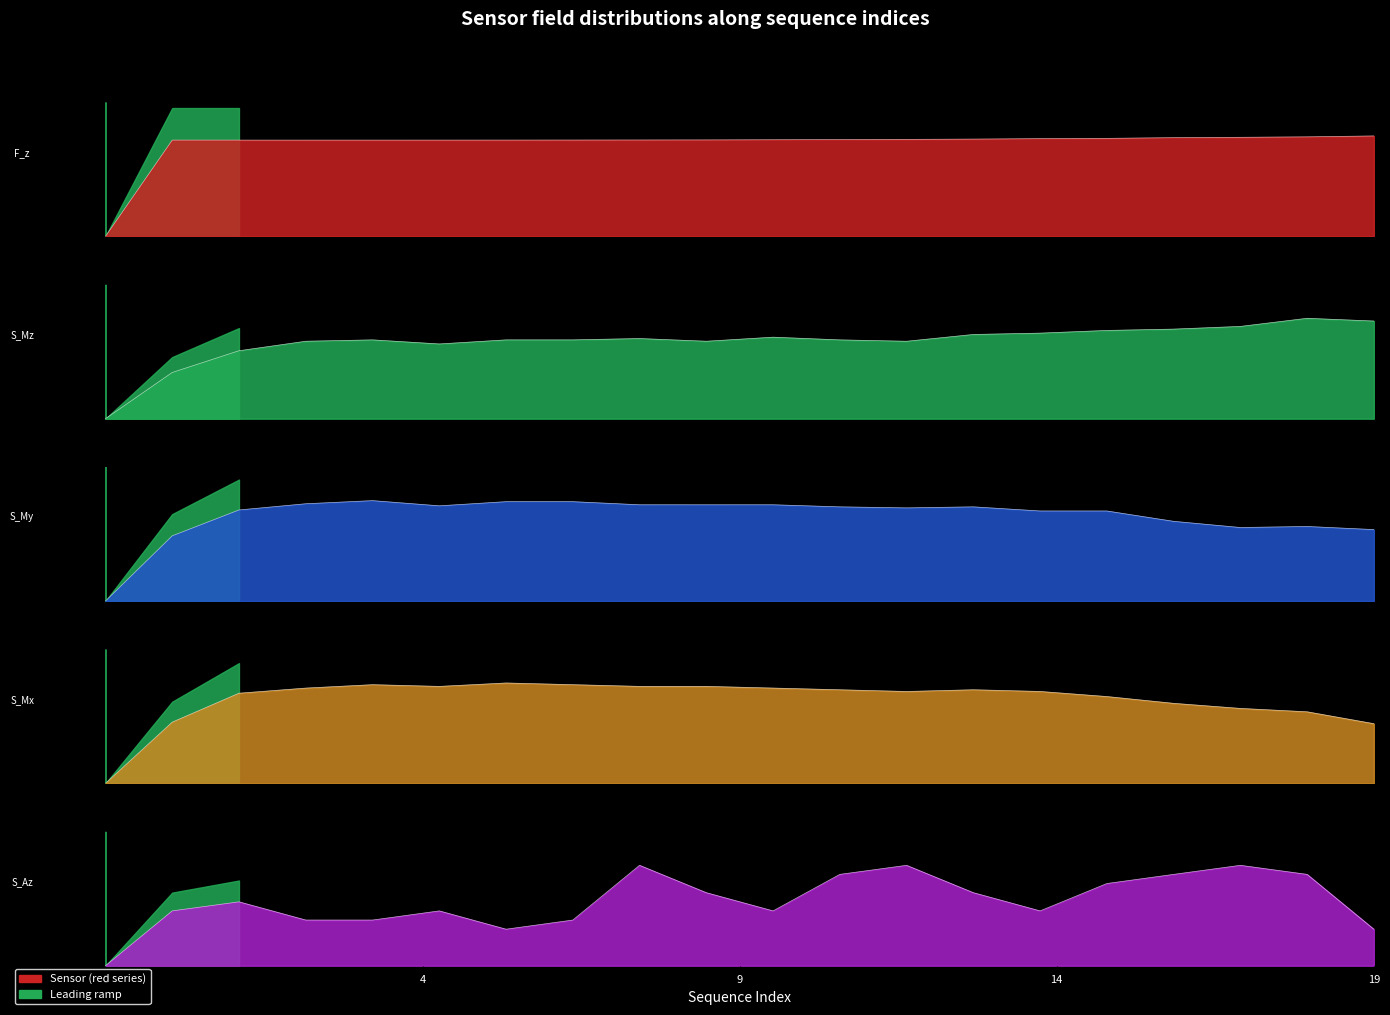

List the series in order of their peak value, highest first.

field.F_z, field.S_My, field.S_Mz, field.S_Mx, field.S_Az